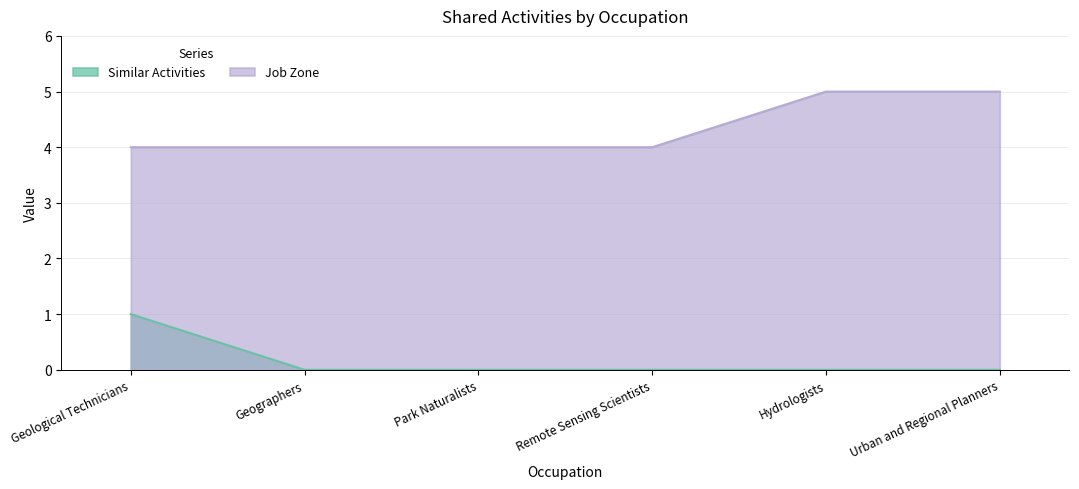

List the labels in order of Job Zone value, smallest first.

Geological Technicians, Geographers, Park Naturalists, Remote Sensing Scientists, Hydrologists, Urban and Regional Planners